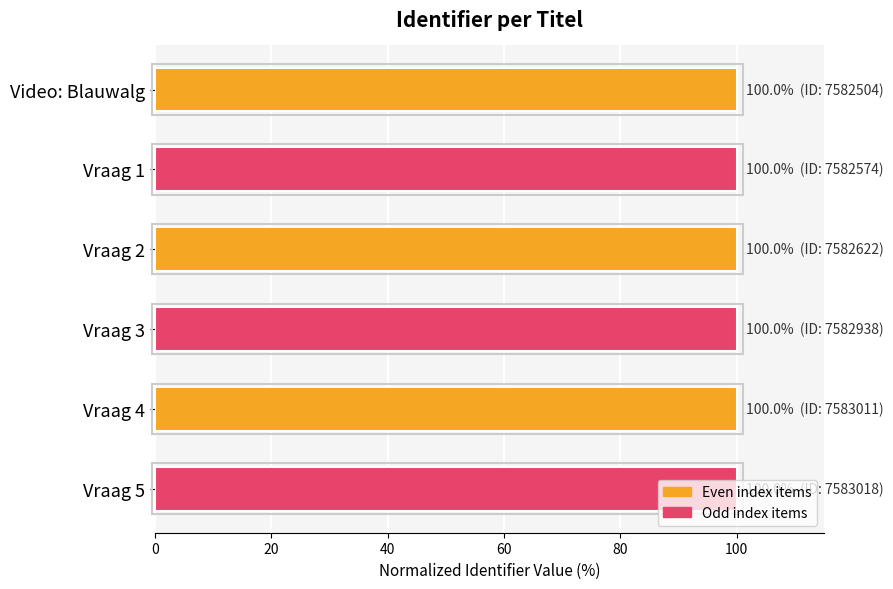

What is the greatest value displayed?

100.0